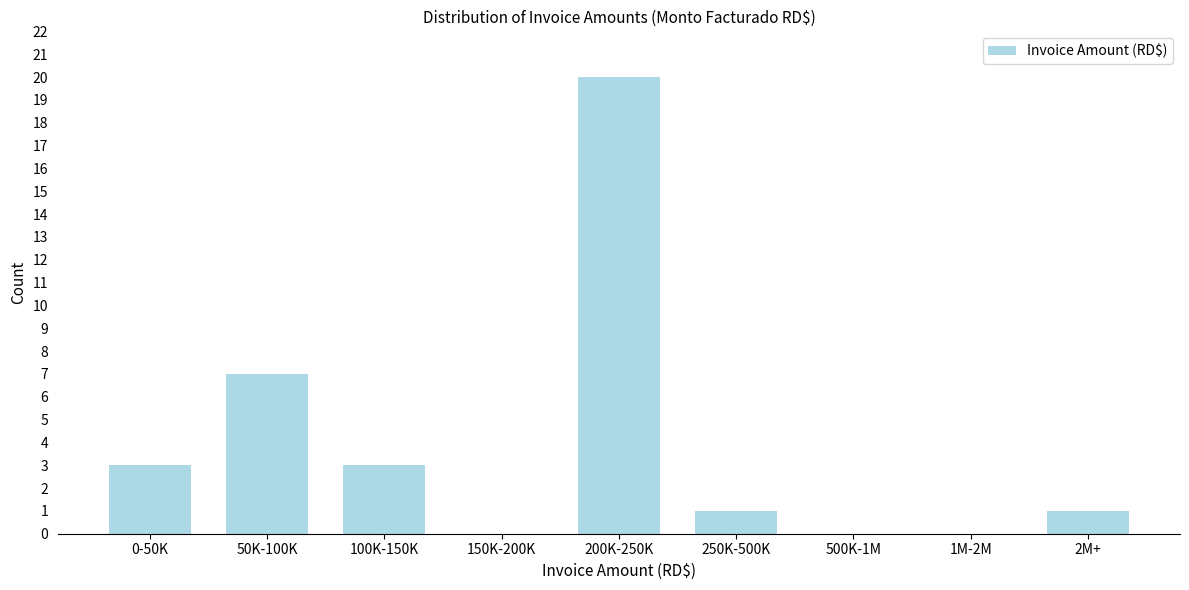

Reading right to left, list all the values displayed in this chart.

2M+=1	1M-2M=0	500K-1M=0	250K-500K=1	200K-250K=20	150K-200K=0	100K-150K=3	50K-100K=7	0-50K=3